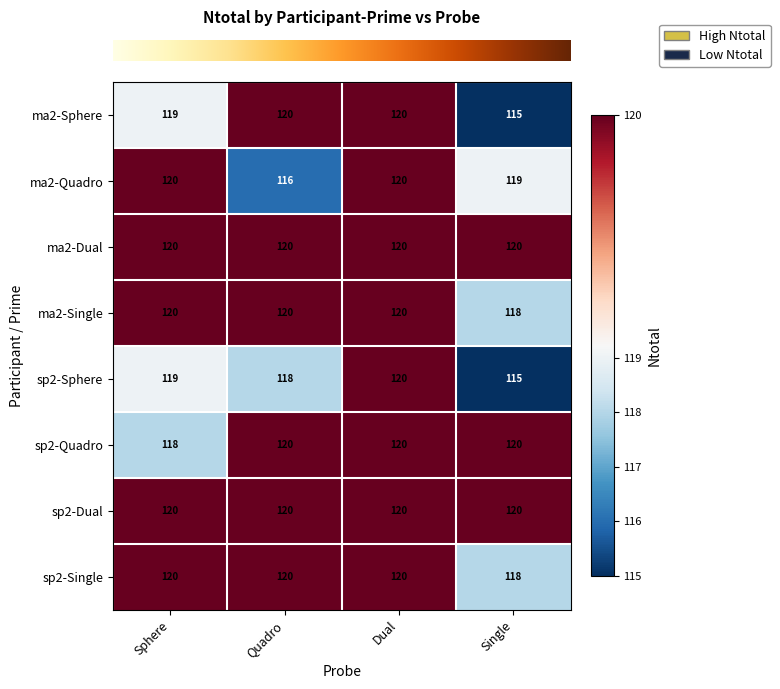

What is the spread (max minus min) of values at Single?

5